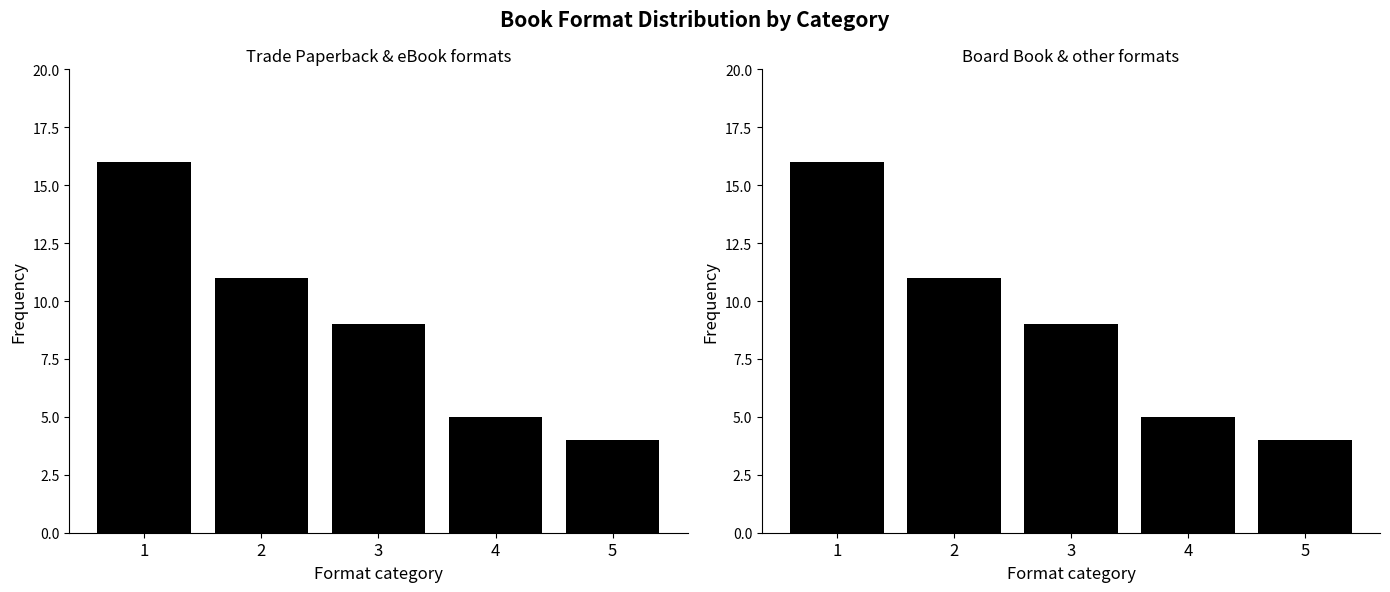

Does the chart contain stacked bars?

No